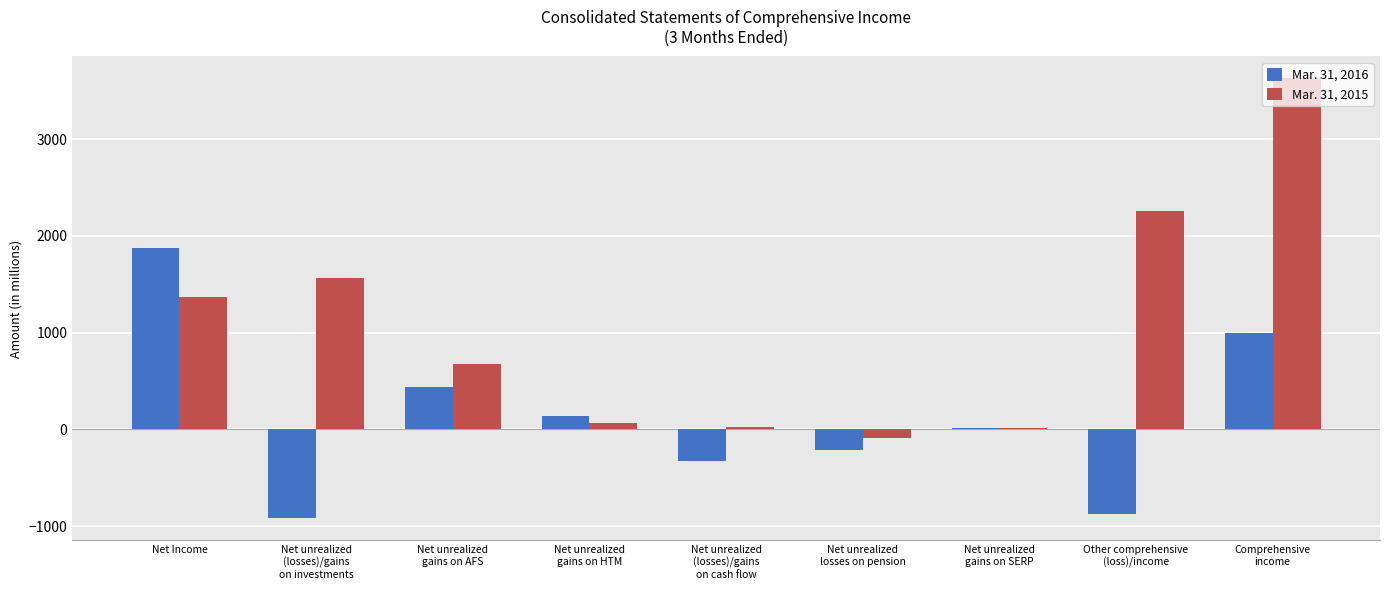

What are all the series names shown in the legend?

Mar. 31, 2016, Mar. 31, 2015